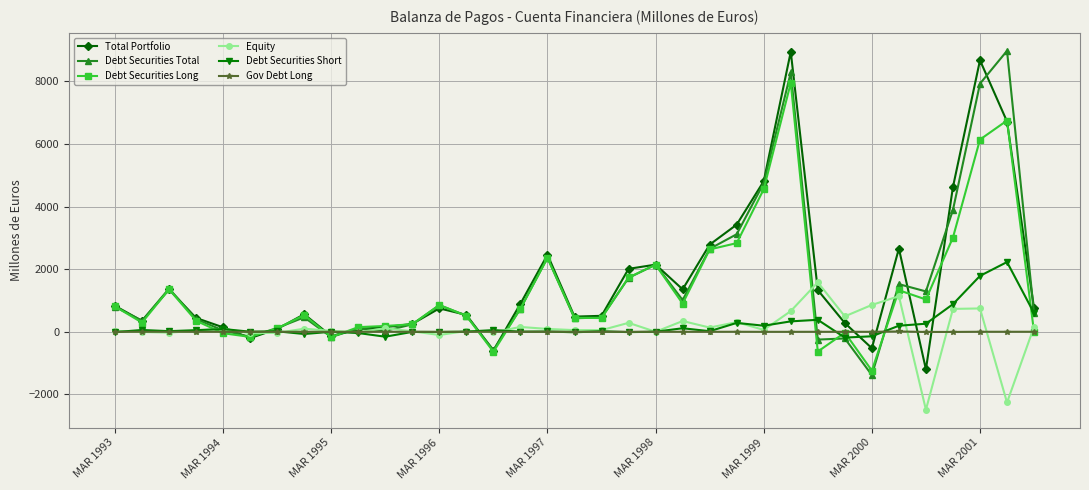

True or false: Equity has more than 1 interior local peaks.

True